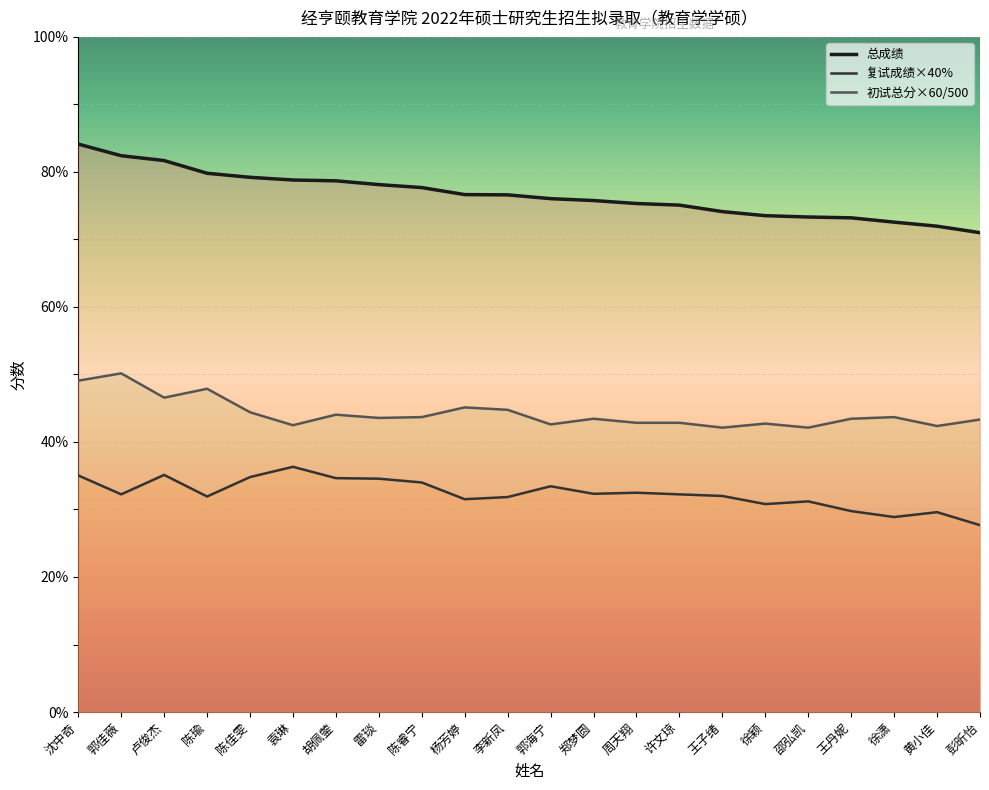

True or false: 总成绩 and 初试总分×60/500 cross at least once.

False